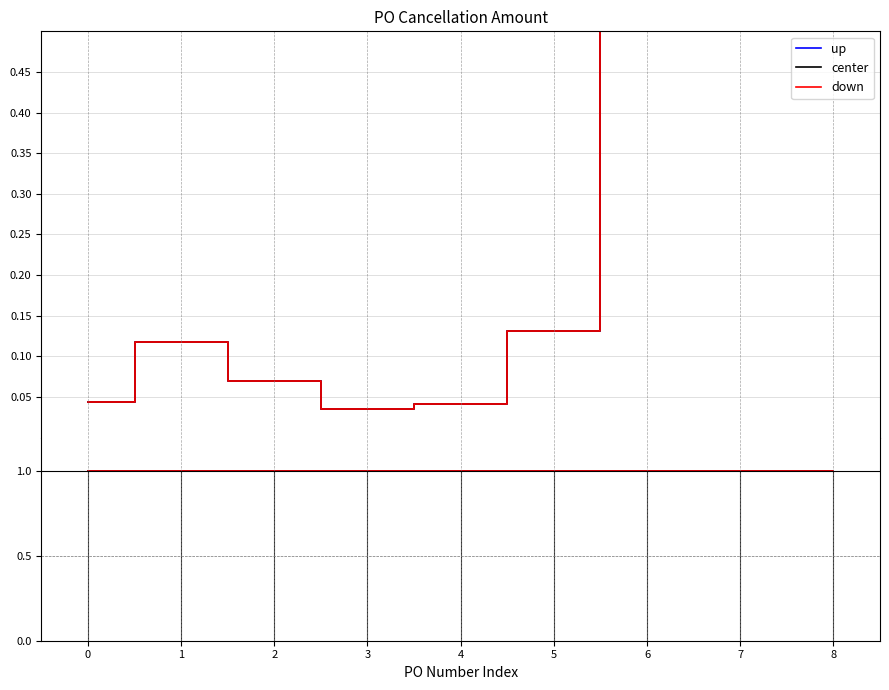

What is the sum of all center values?

2.9